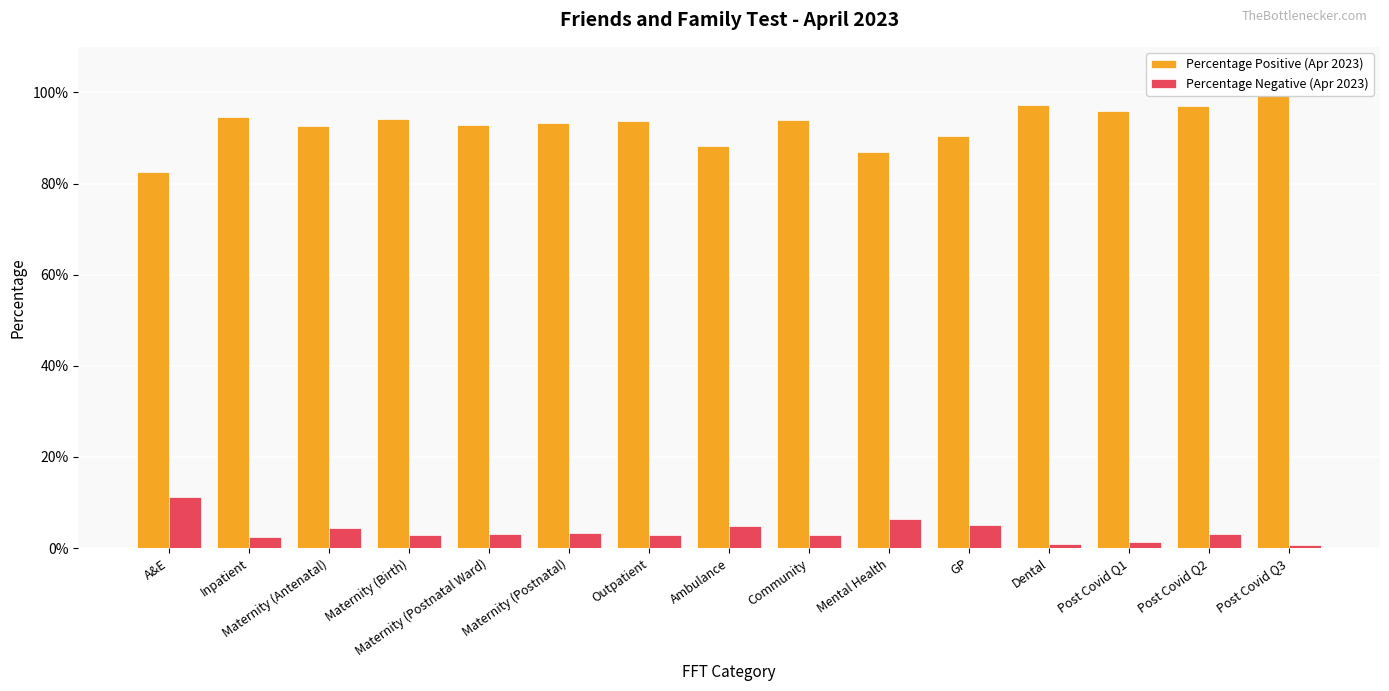

The Percentage Positive (Apr 2023) series shows 94.0 at Community. True or false?

True